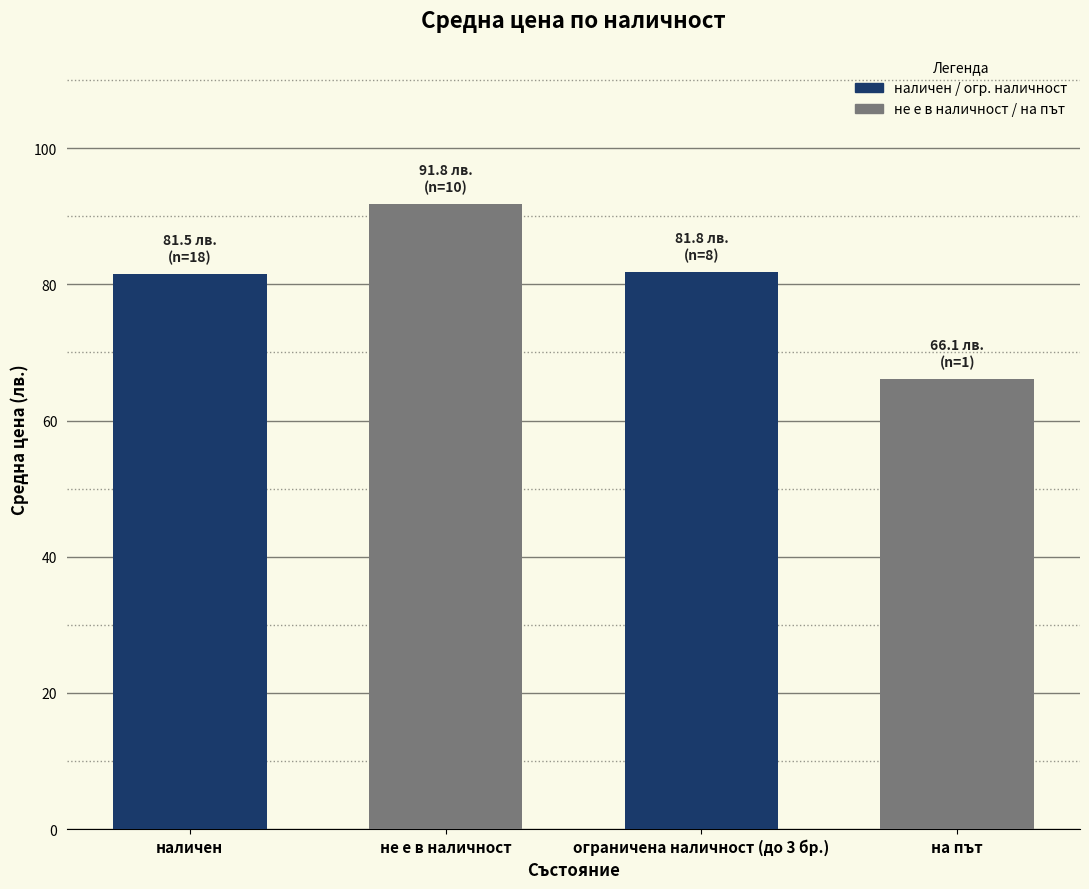

Between на път and не е в наличност, which is larger?

не е в наличност